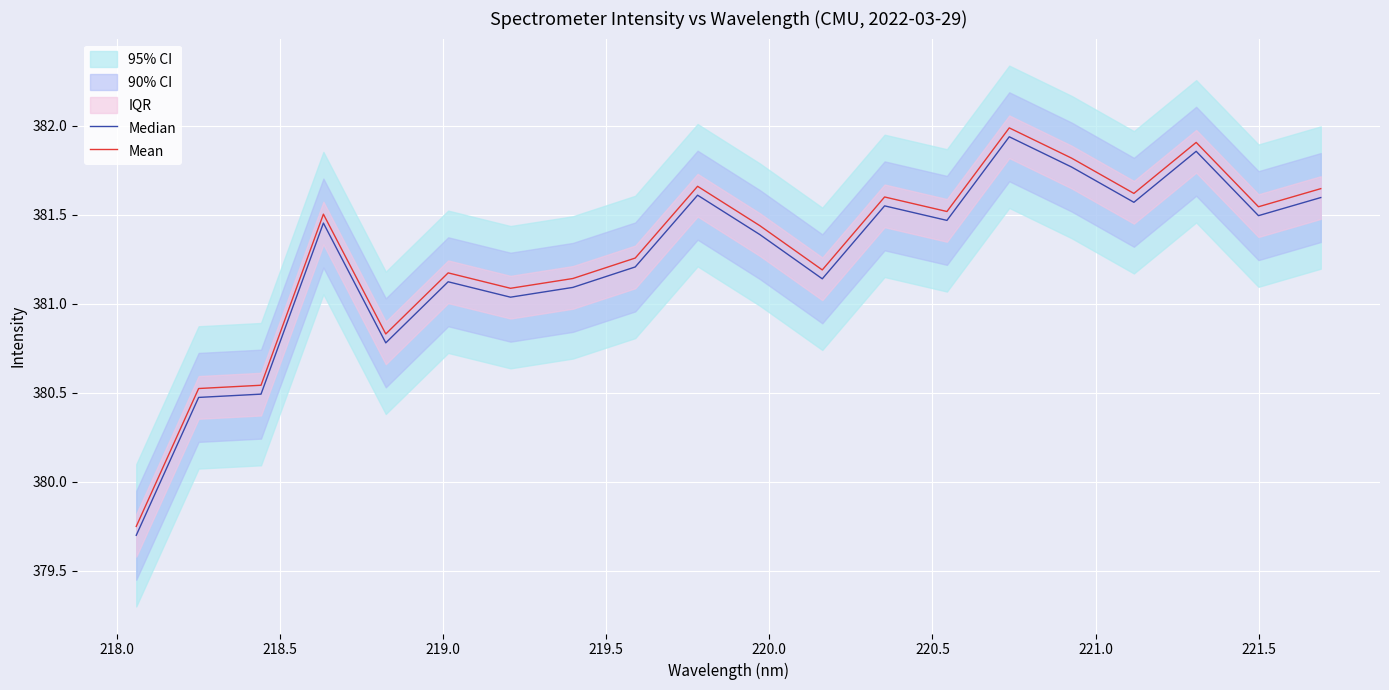

True or false: Median and Mean intersect in this chart.

False